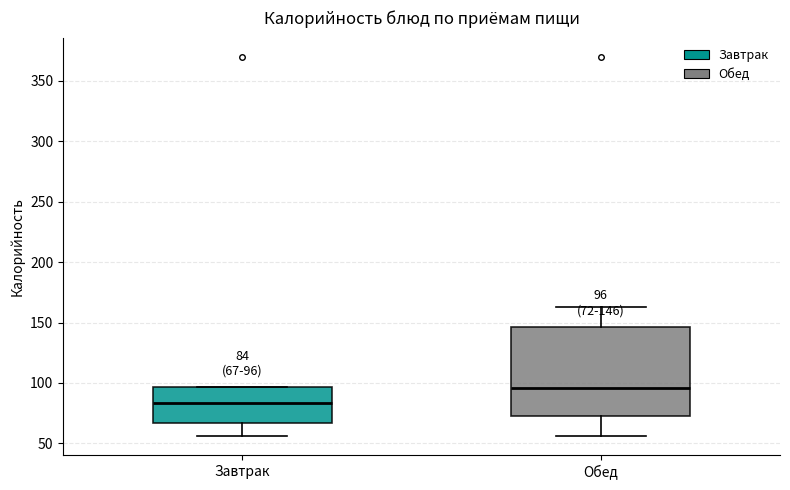

Which box has the lowest median line?

Завтрак